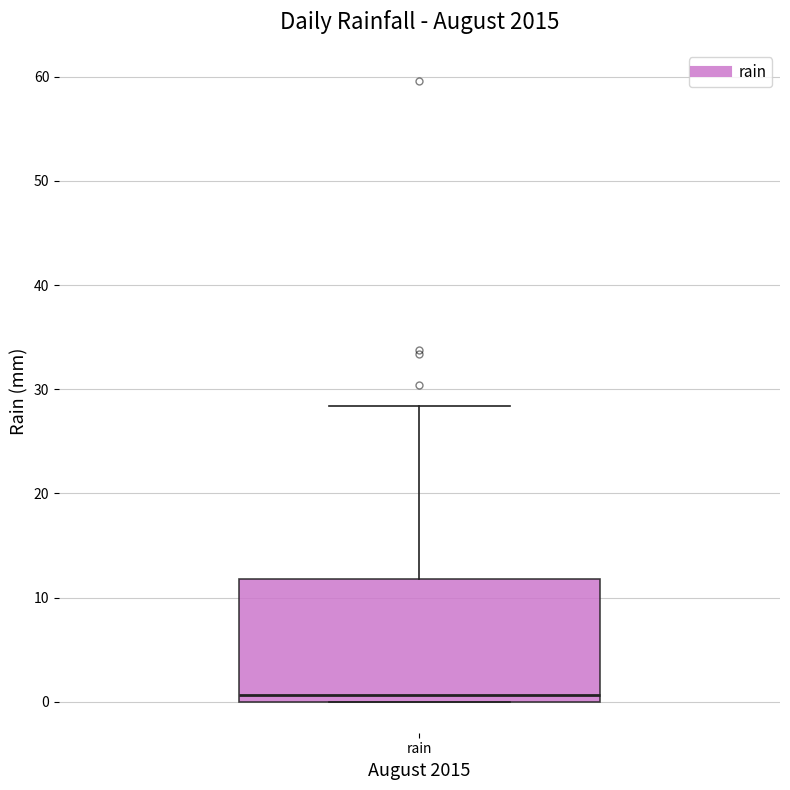

Read this box plot against the y-axis: the position of the median line, the range covered by the box, and the ends of both whiskers. The values are not printed on the chart, so give them approximately, as read against the axis.

median 1, box 0 to 12, whiskers 0 to 28